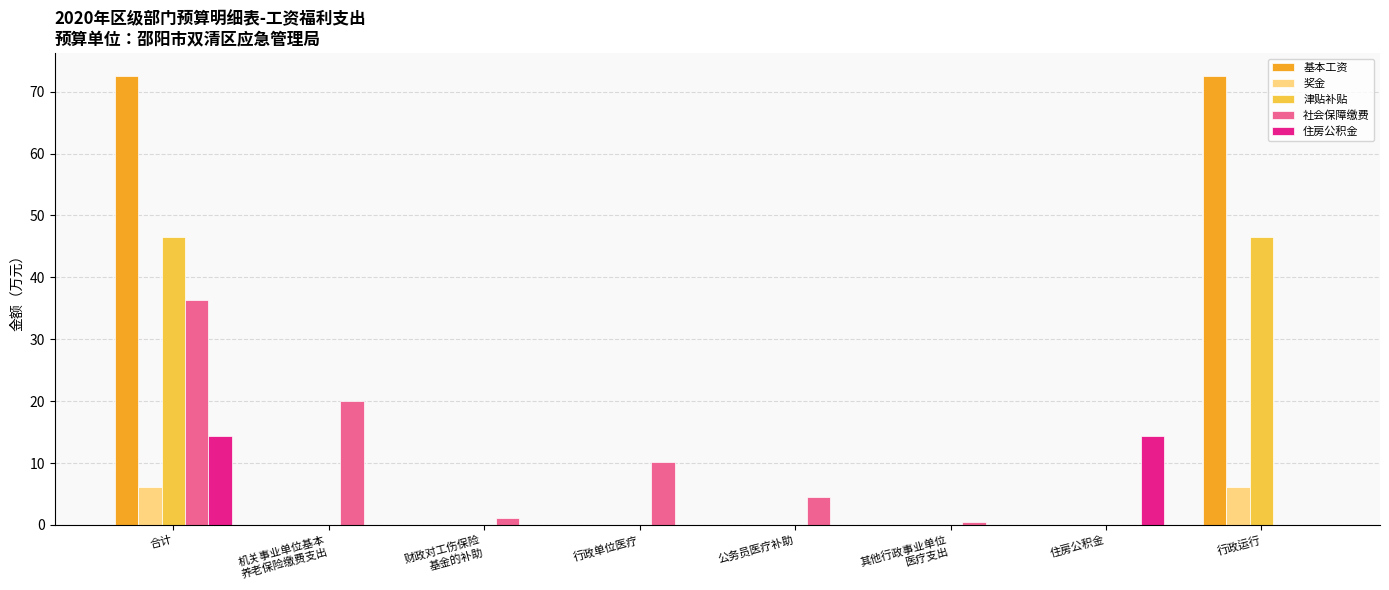

Count the number of categories in the chart.

8